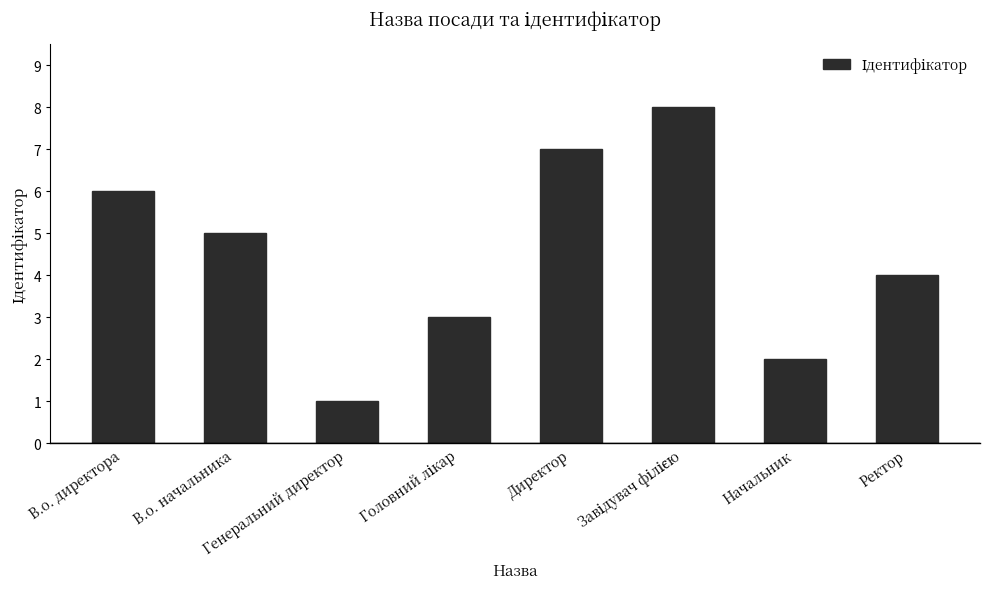

True or false: the data shows 4 at Ректор.

True